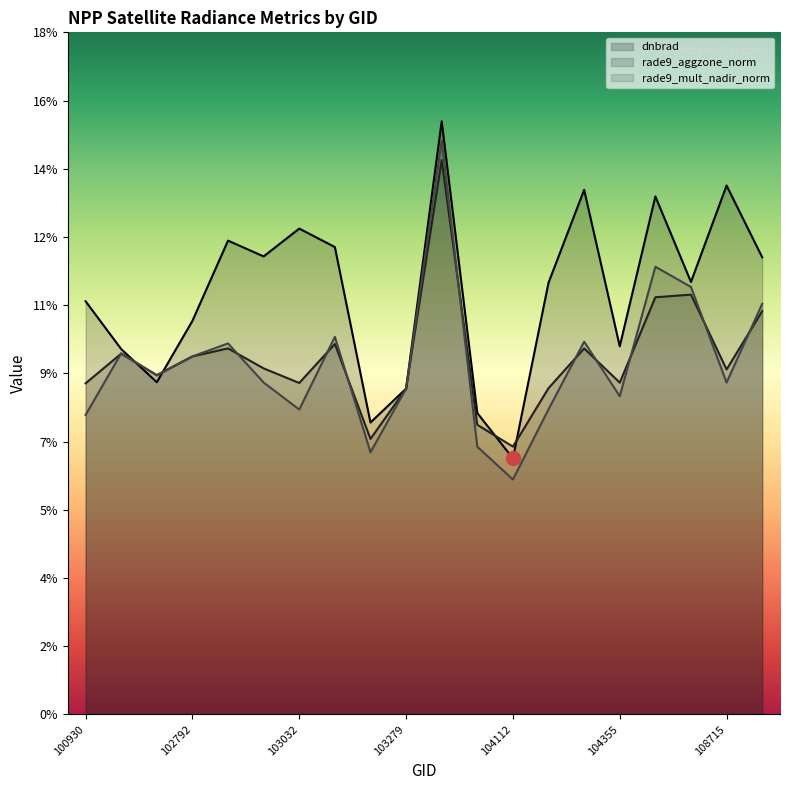

Rank the series by their maximum value, from highest to lowest.

dnbrad, rade9_mult_nadir_norm, rade9_aggzone_norm